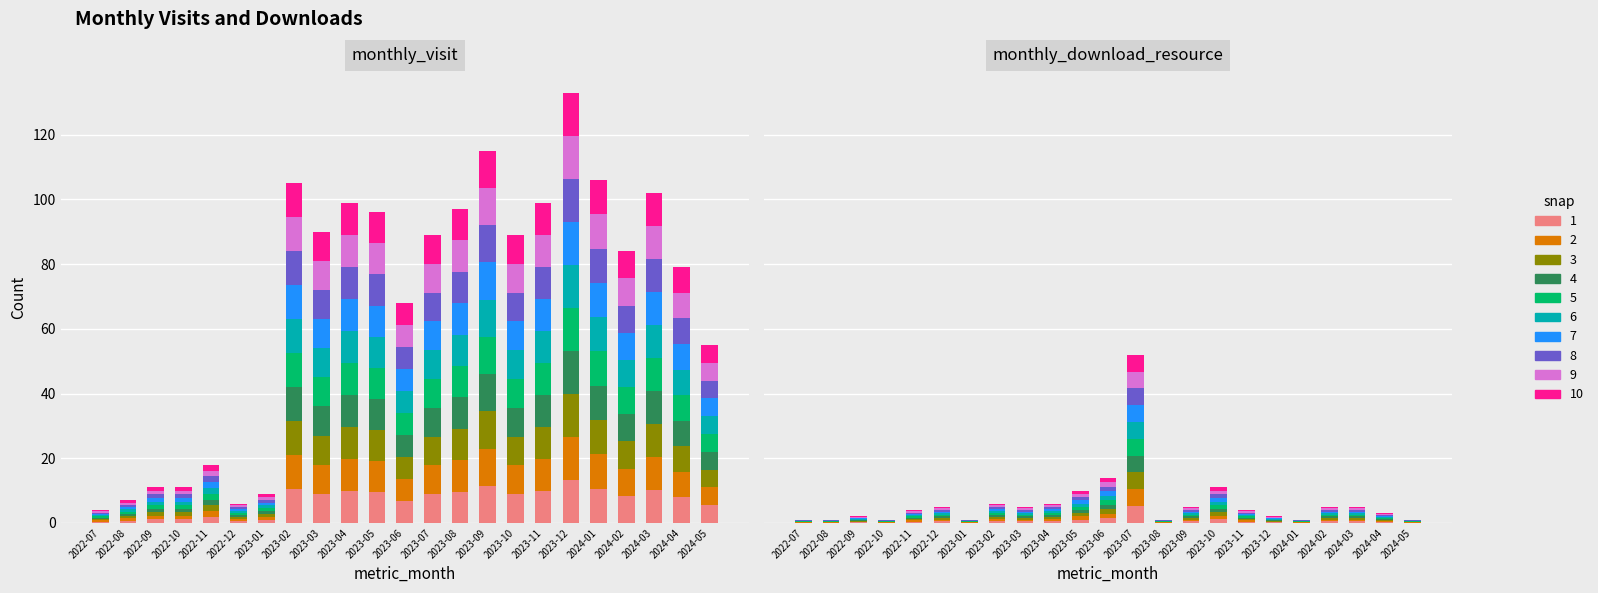

At which category does the chart reach its peak across all series?

2023-12